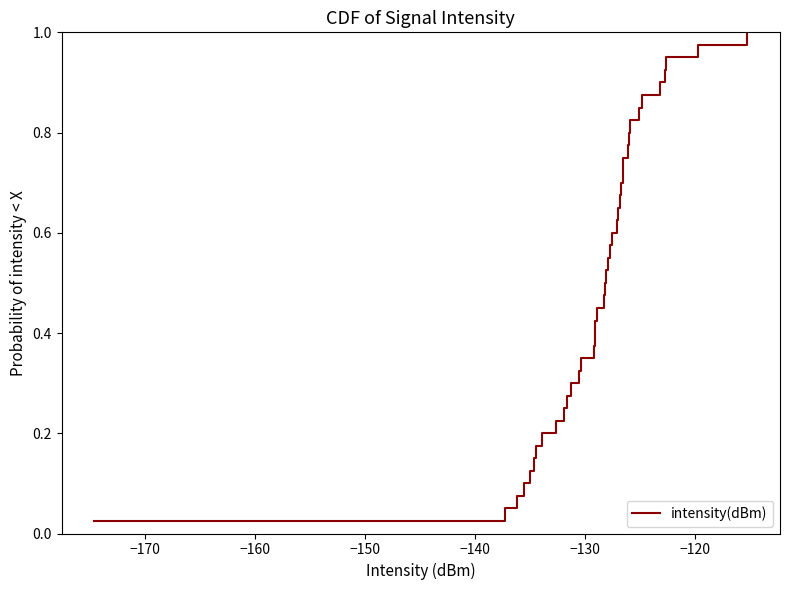

Does the chart have visible grid lines?

No